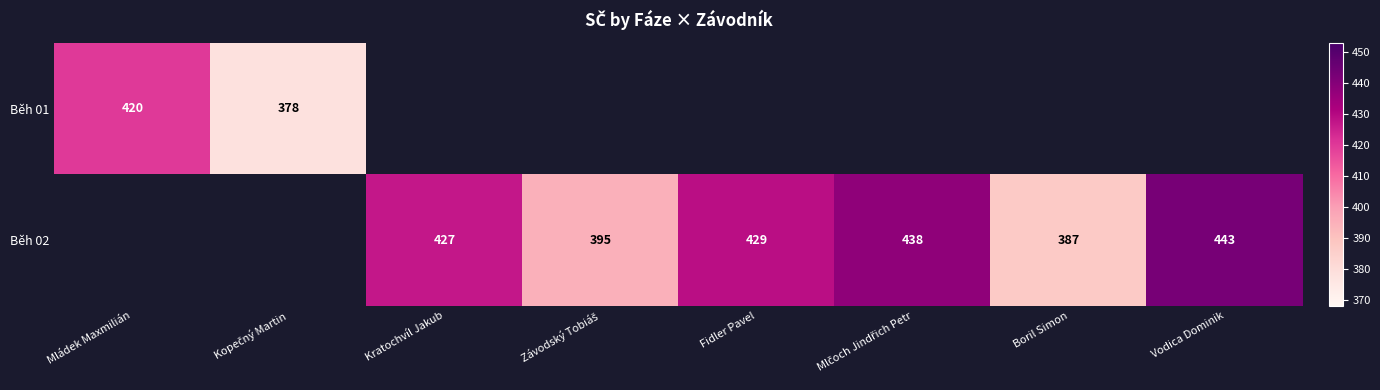

Is it true that Běh 01 equals 585 at Mládek Maxmilián?

False